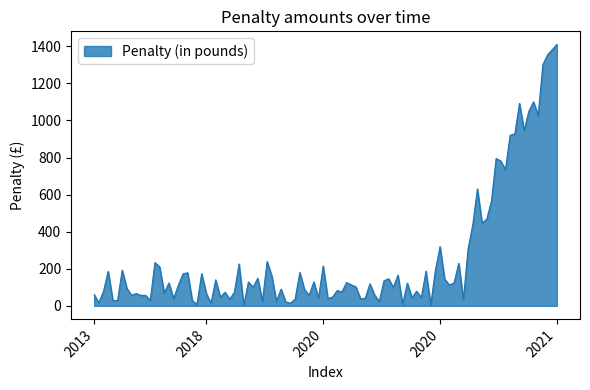

What is the greatest value displayed?

1410.4